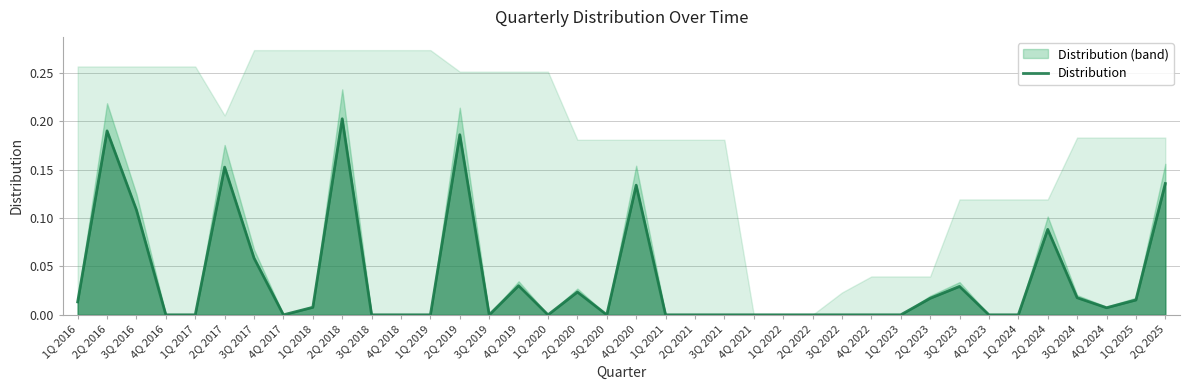

What is the label of the 37th point from the right?

2Q 2016